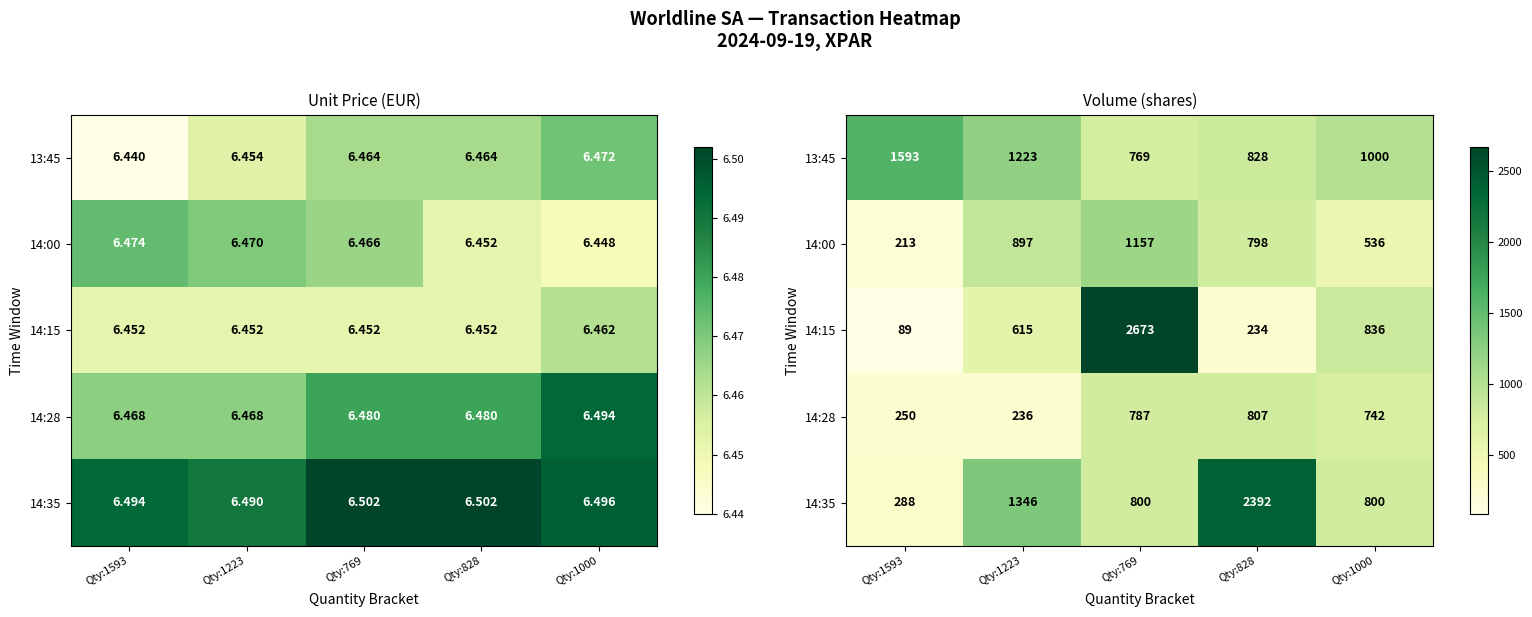

What is the spread (max minus min) of values at Qty:1593?

1504